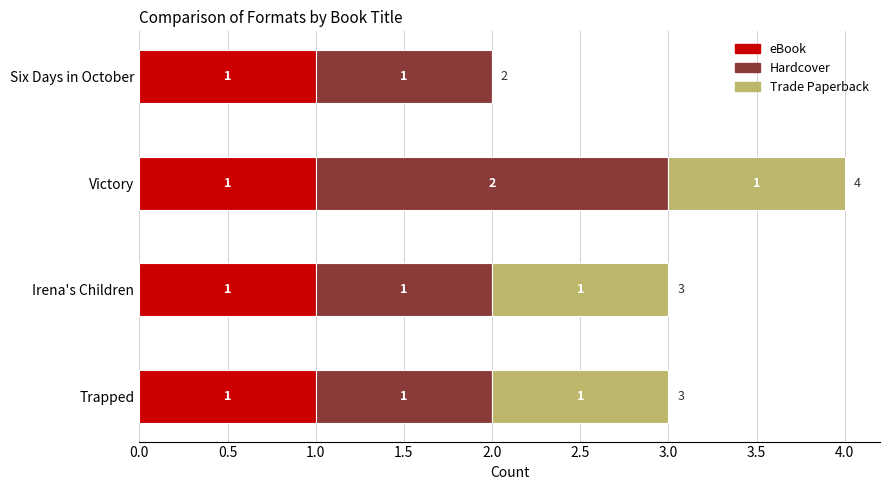

The eBook series shows 2 at Irena's Children. True or false?

False